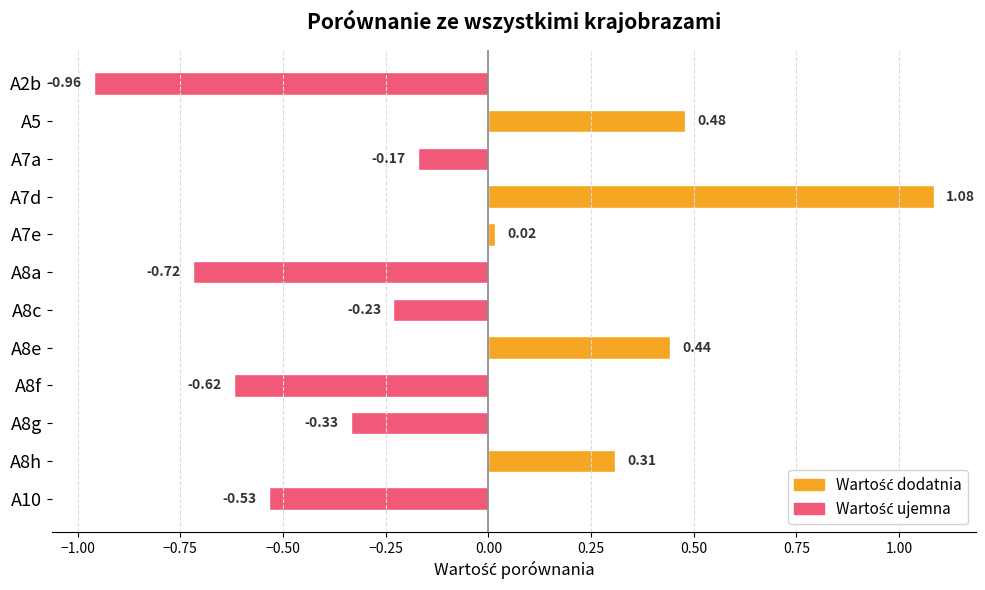

Does the chart contain any negative values?

Yes